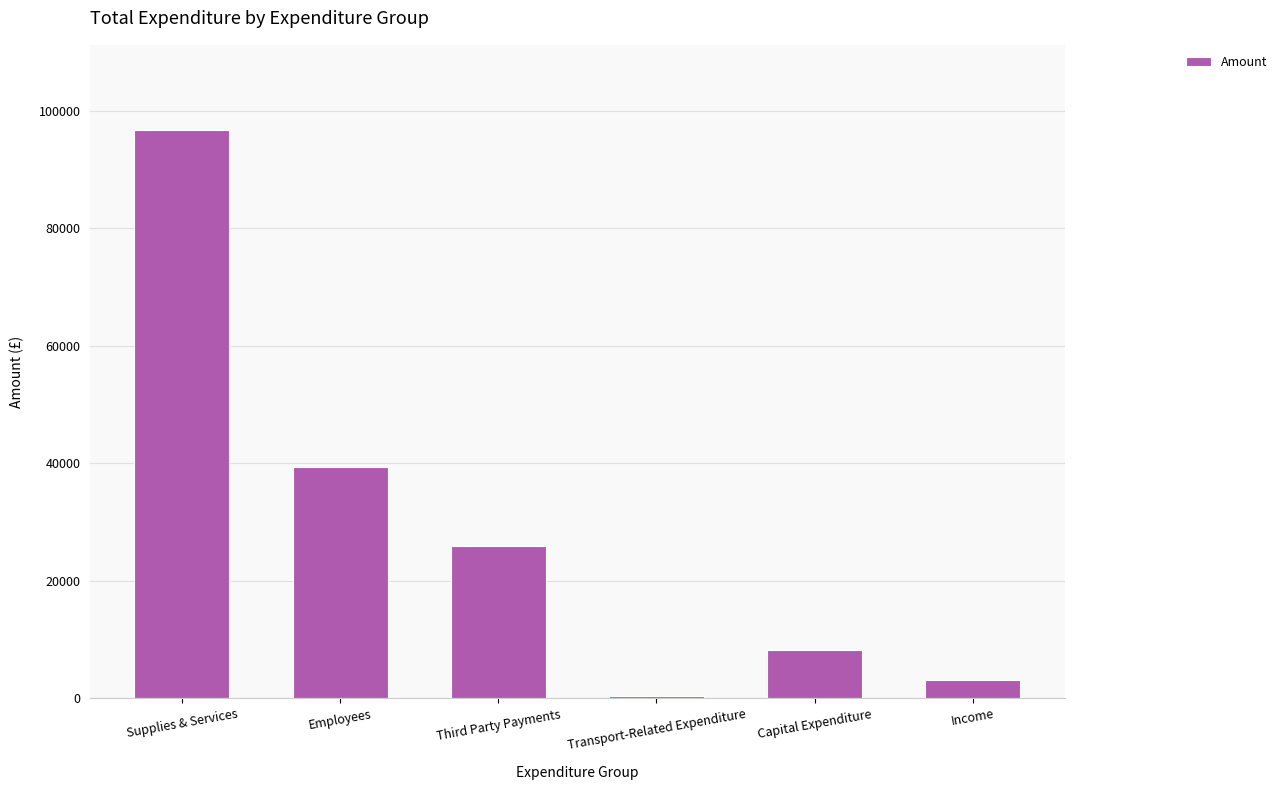

Reading left to right, what are all the values shown in this chart?

96743.6	39324.0	25847.9	420.0	8200.0	3100.0